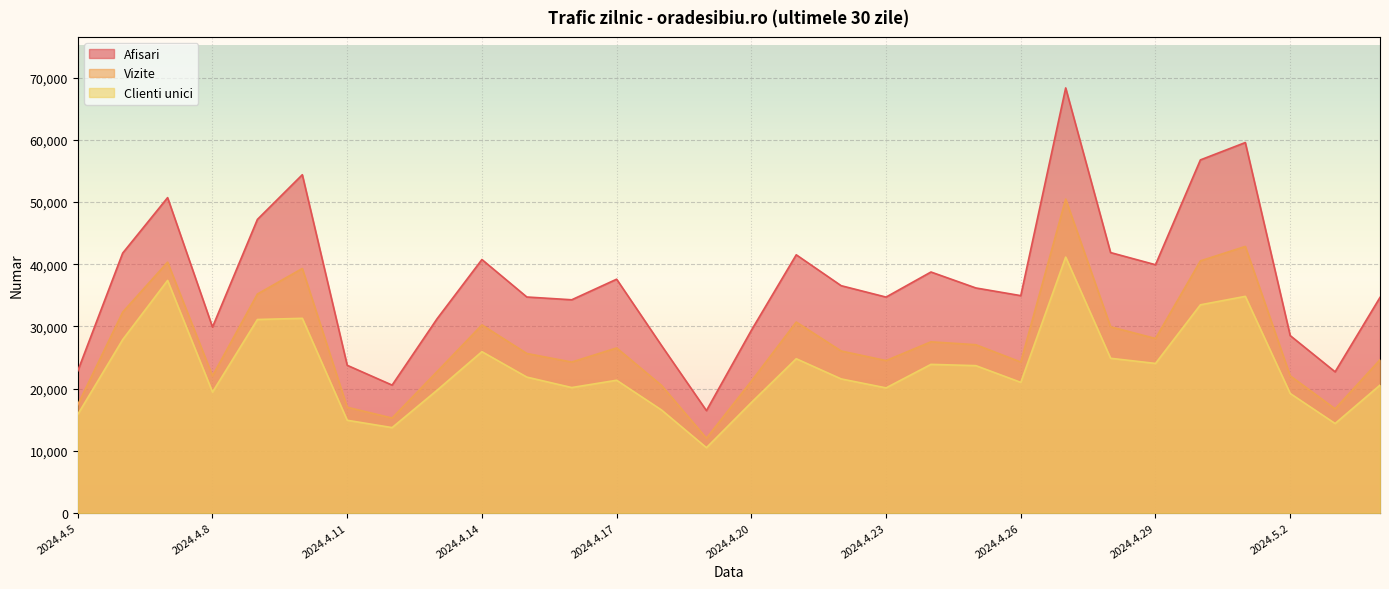

Rank the series by their maximum value, from lowest to highest.

Clienti unici, Vizite, Afisari